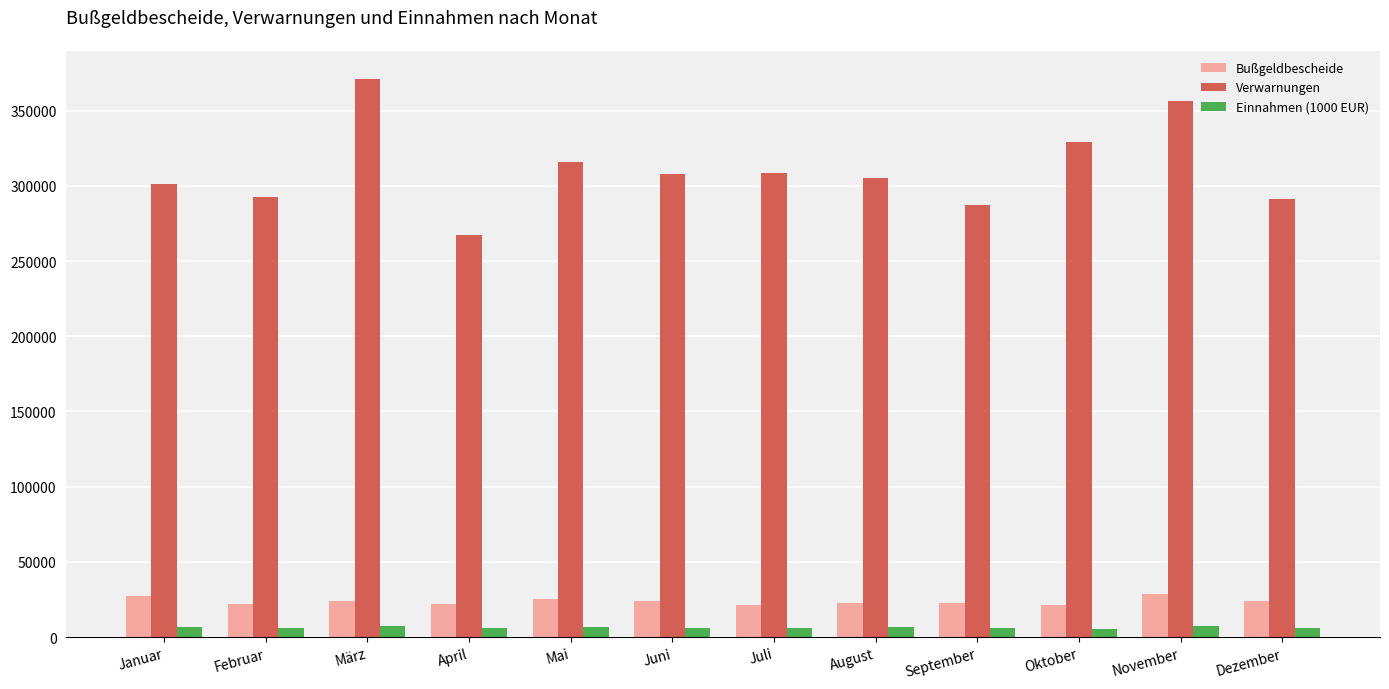

How many values in the Bußgeldbescheide series are below 24083?

6